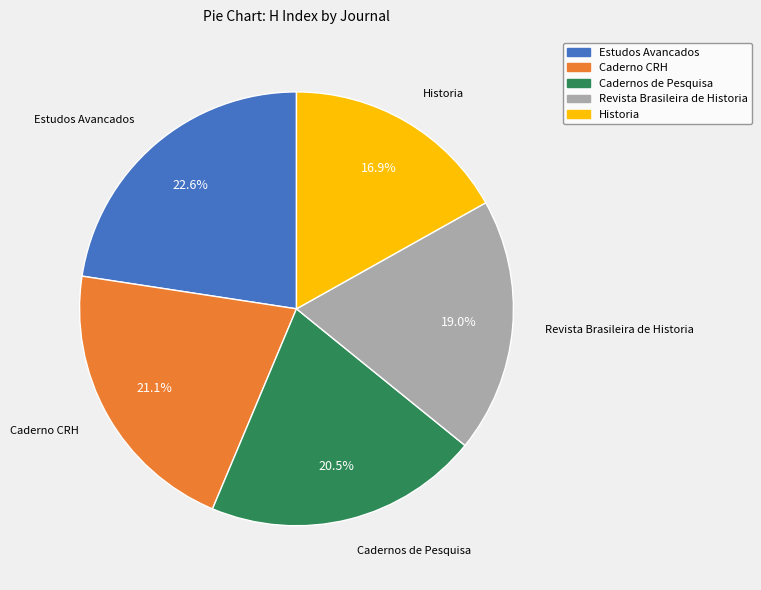

Is Revista Brasileira de Historia the majority of the pie?

No